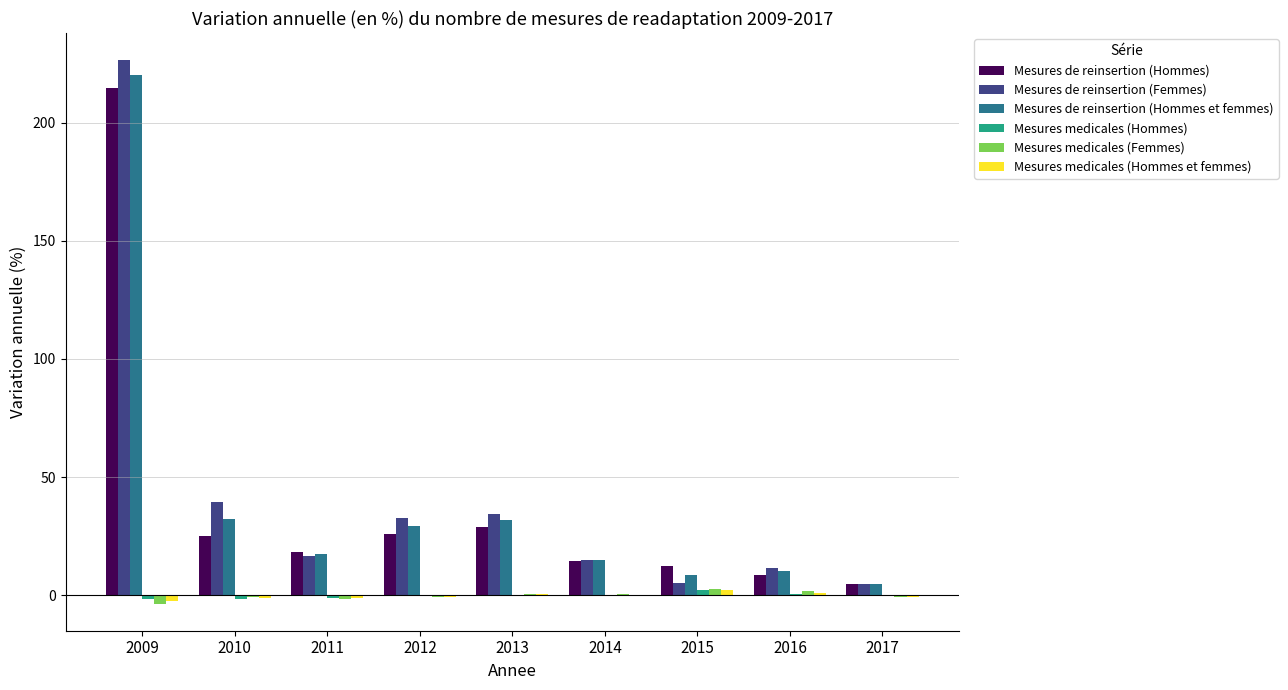

True or false: Mesures de reinsertion (Hommes et femmes) has a value of 41.9 at 2013.

False